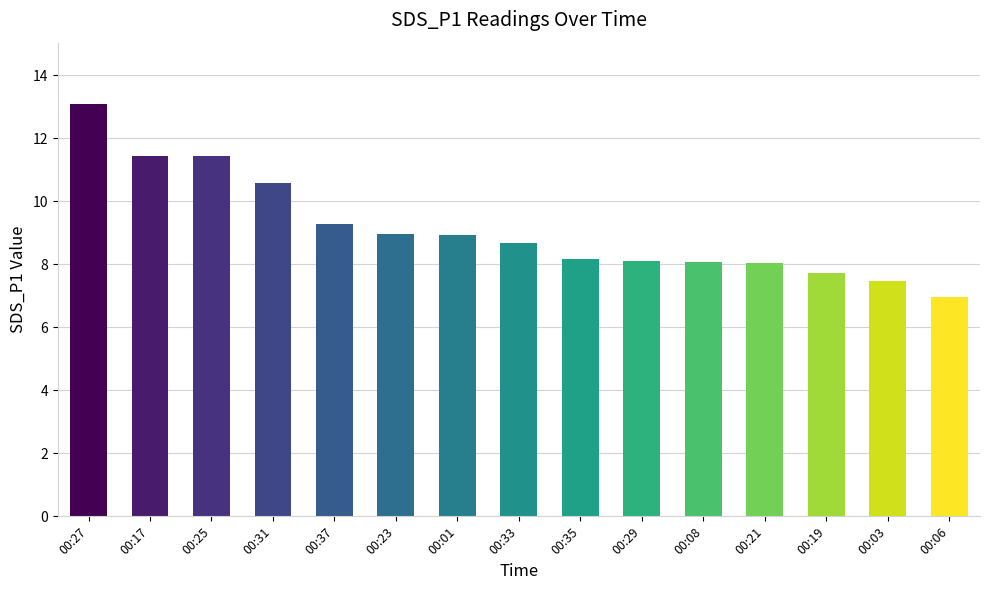

What is the greatest value displayed?

13.1